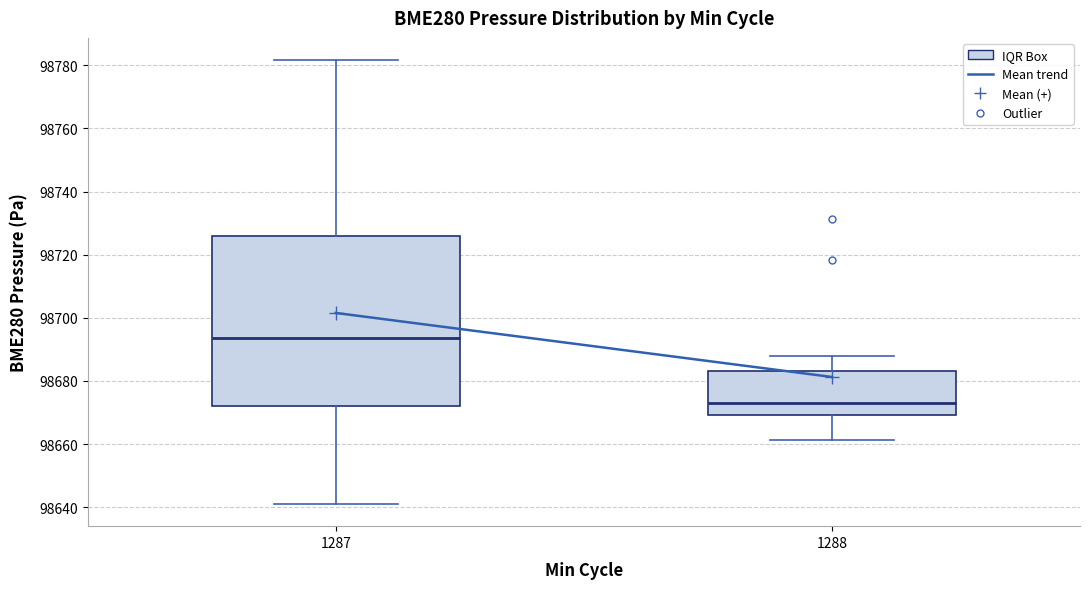

Where is the lower edge of the box at x = 1287 on the y-axis? The values are not printed on the chart, so give them approximately, as read against the axis.

98672